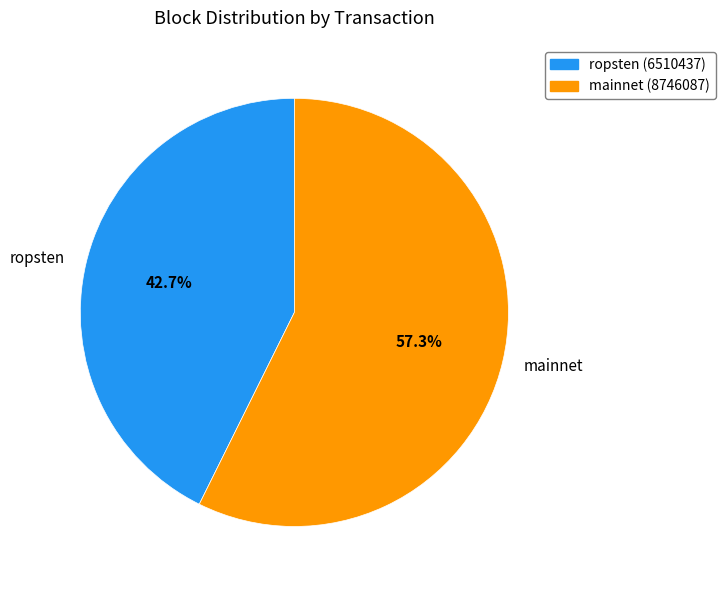

Does any single category account for the majority?

Yes